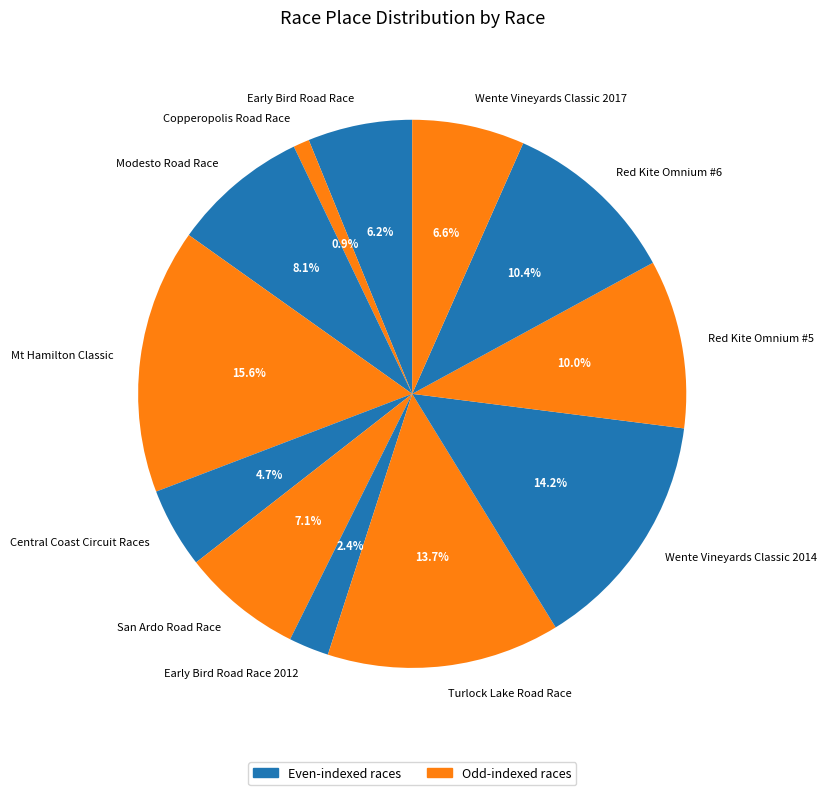

Does Wente Vineyards Classic 2017 represent more than half of the total?

No